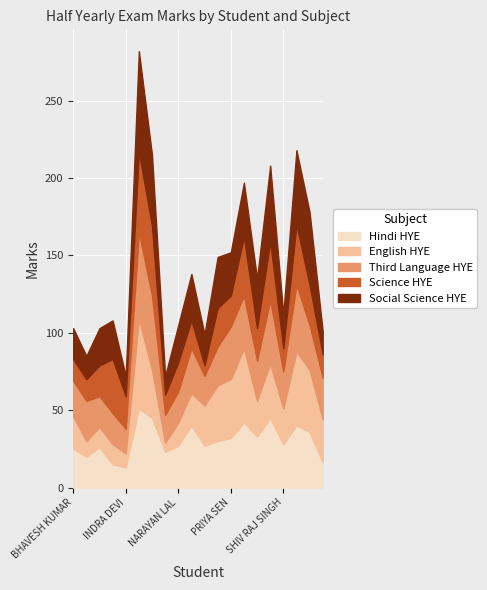

What is the minimum value for Third Language HYE?

16